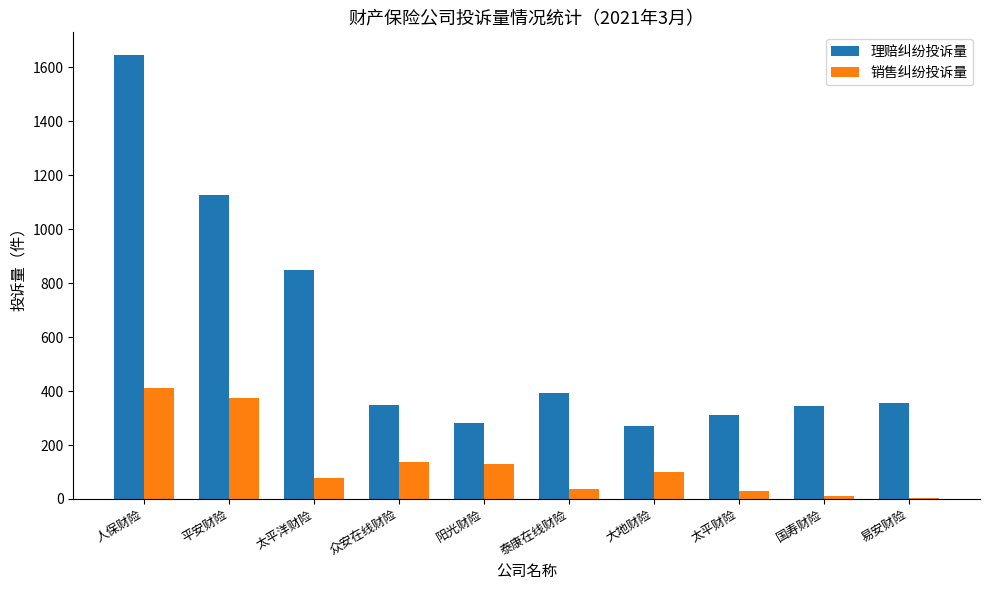

Which series changed the most between 平安财险 and 国寿财险?

理赔纠纷投诉量